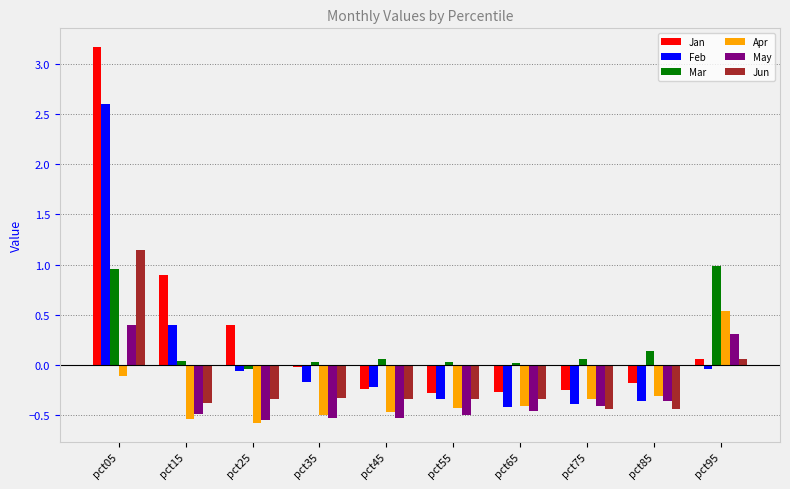

Between pct05 and pct15, which series saw the biggest shift?

Jan